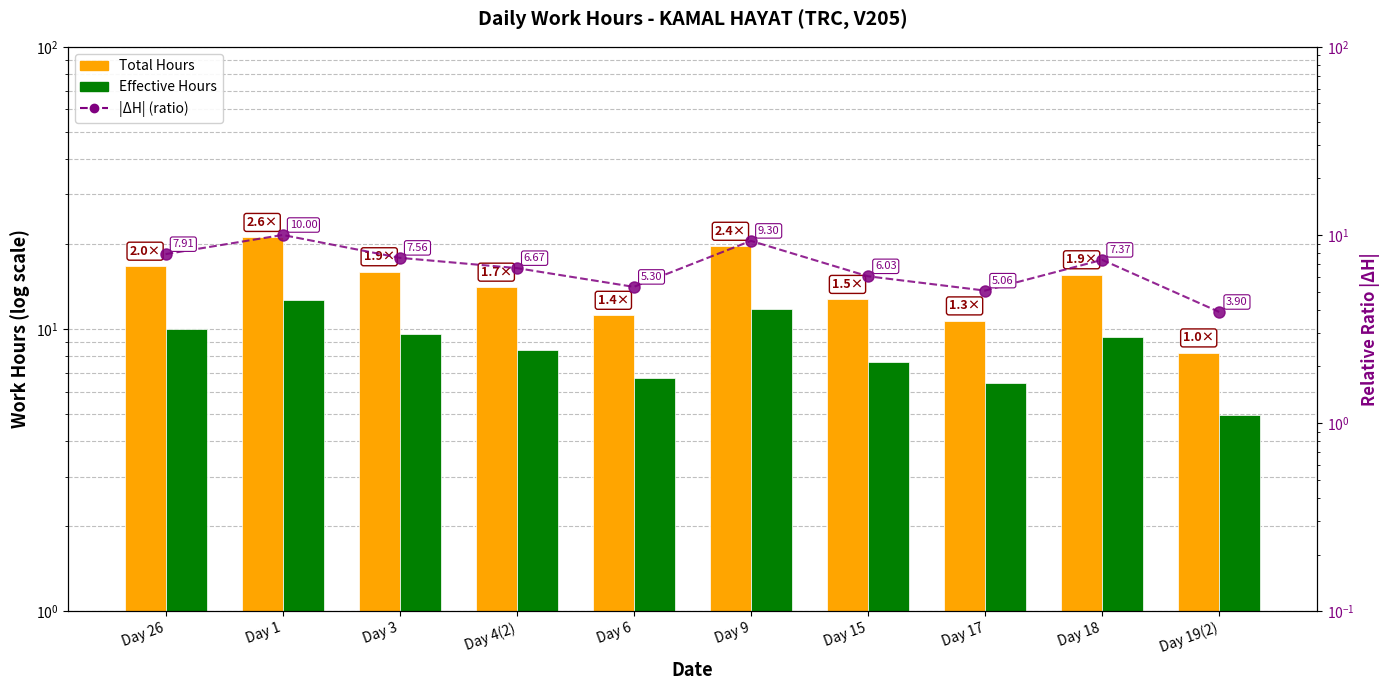

List the series in order of their overall mean, lowest first.

|ΔH| (ratio), Effective Hours, Total Hours